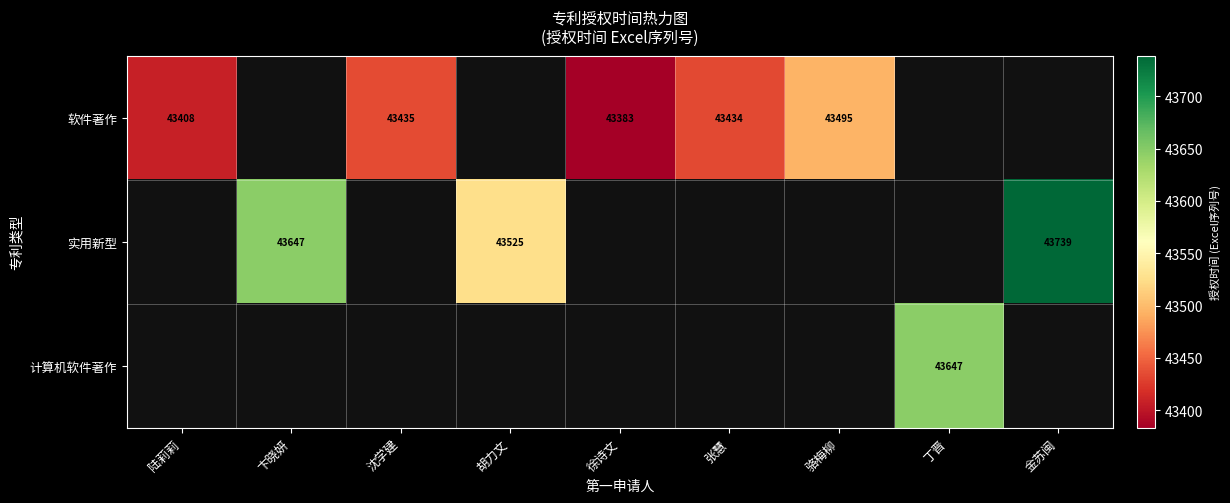

Is it true that 软件著作 equals 43434 at 张慧?

True